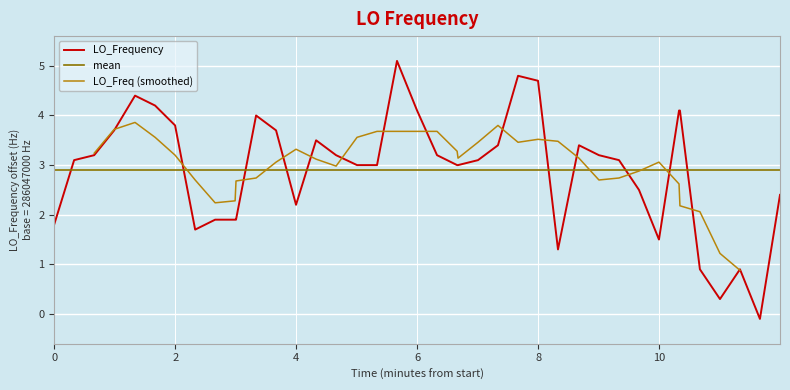

The chart shows a value of 4.7 at 17. True or false?

False